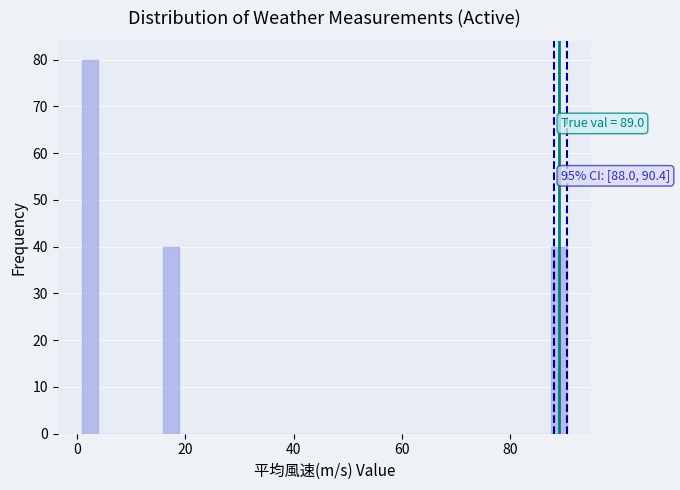

Around what value on the x-axis is the tallest bar? Give the approximate position of its centre, as read against the axis.

2